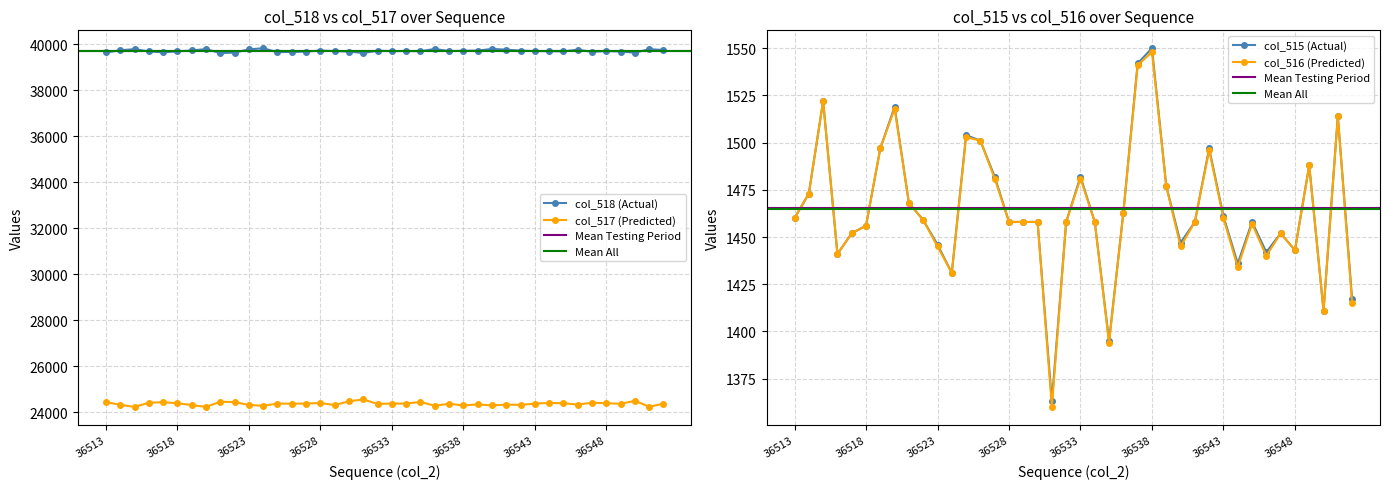

How many lines are shown in the chart?

4